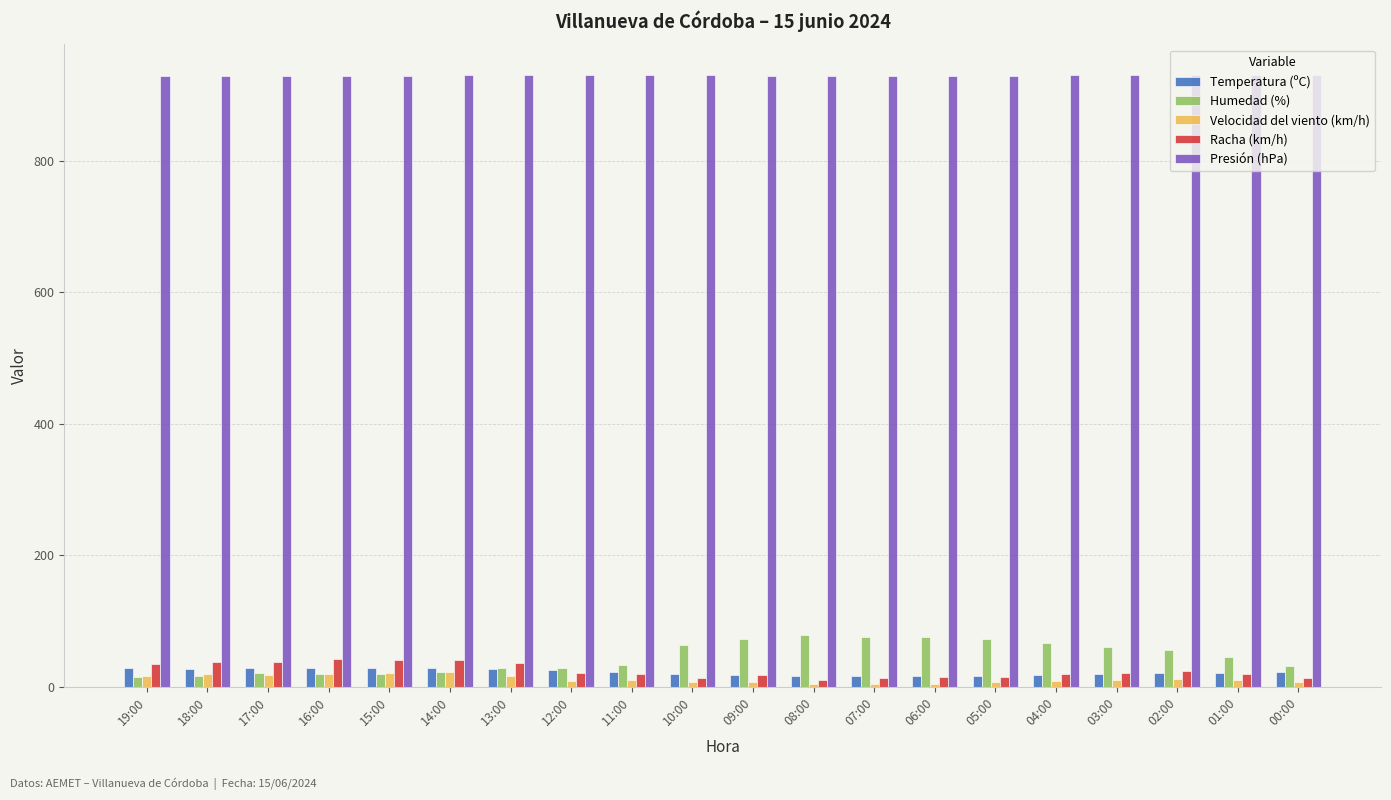

What is the sum of all Racha (km/h) values?

490.0